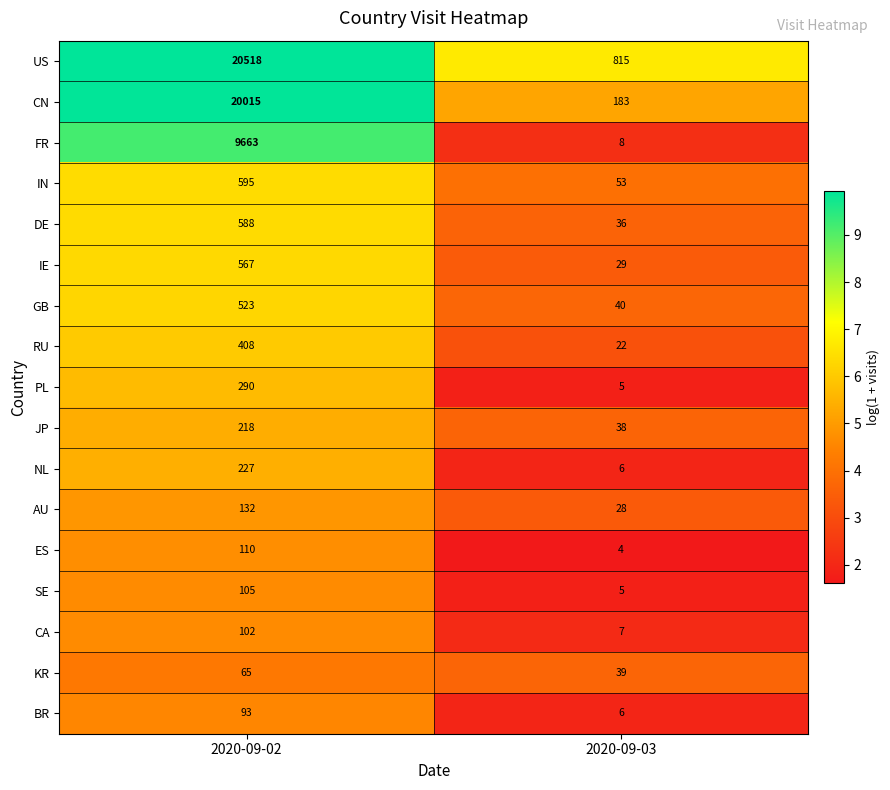

List the series in order of their peak value, highest first.

US, CN, FR, IN, DE, IE, GB, RU, PL, NL, JP, AU, ES, SE, CA, BR, KR